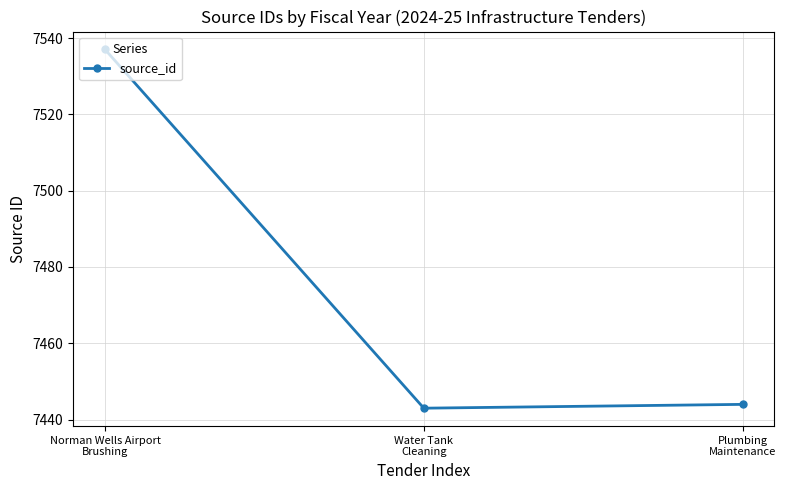

What is the value of the 3rd point from the left?

7444